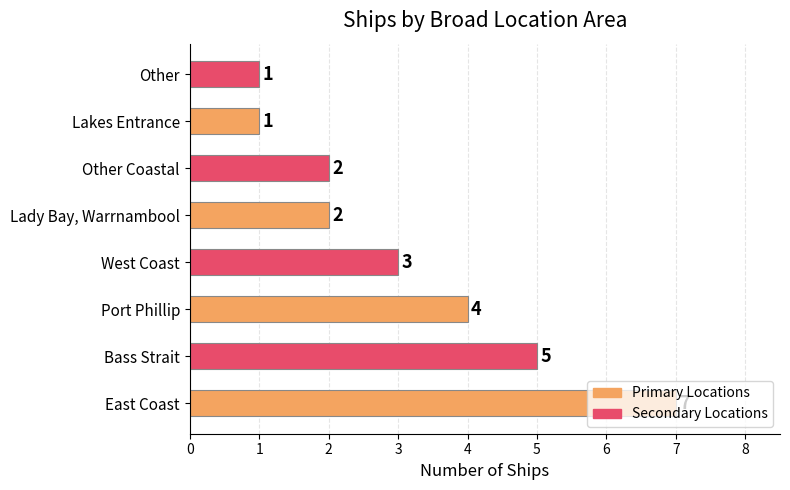

Where is the data nearest to the value 4?

Port Phillip